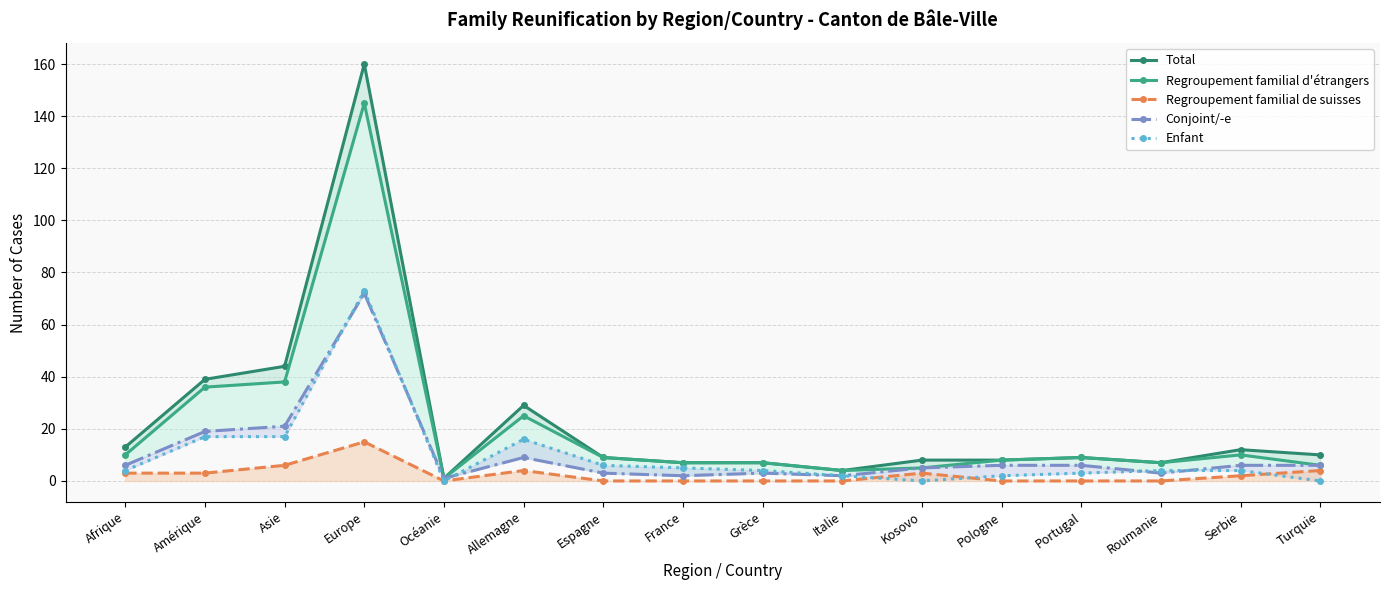

At which category is the sum across all series the highest?

Europe